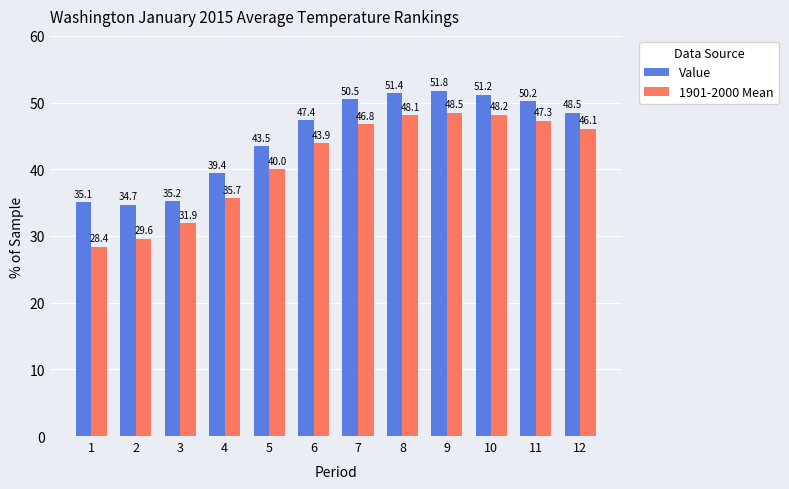

What is the value of the Value bar at the 4th from the left?

39.4